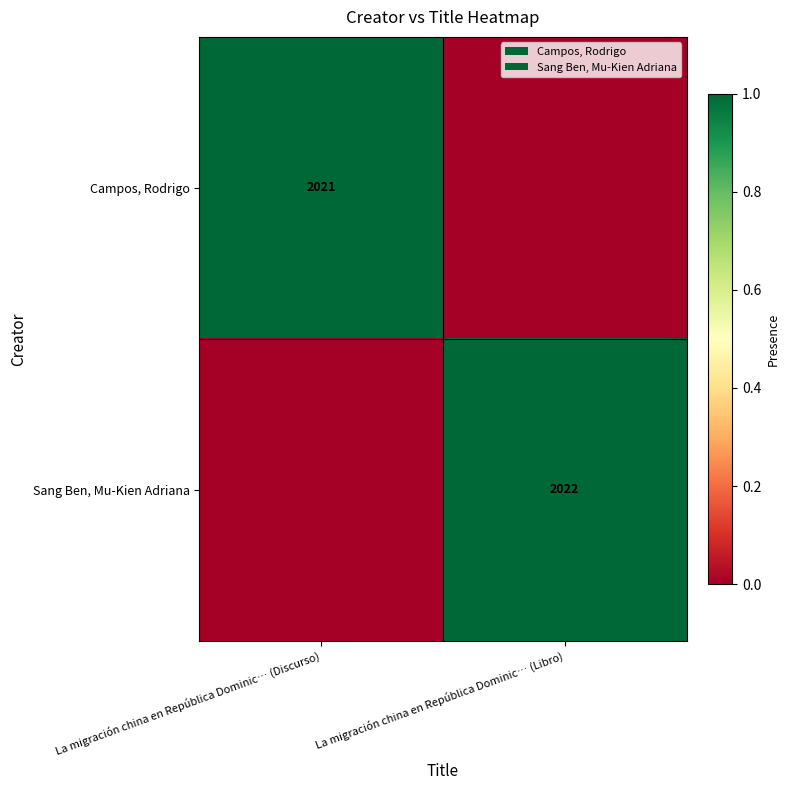

The value of Sang Ben, Mu-Kien Adriana at La migración china en República Dominic… (Libro) is 2022. True or false?

True